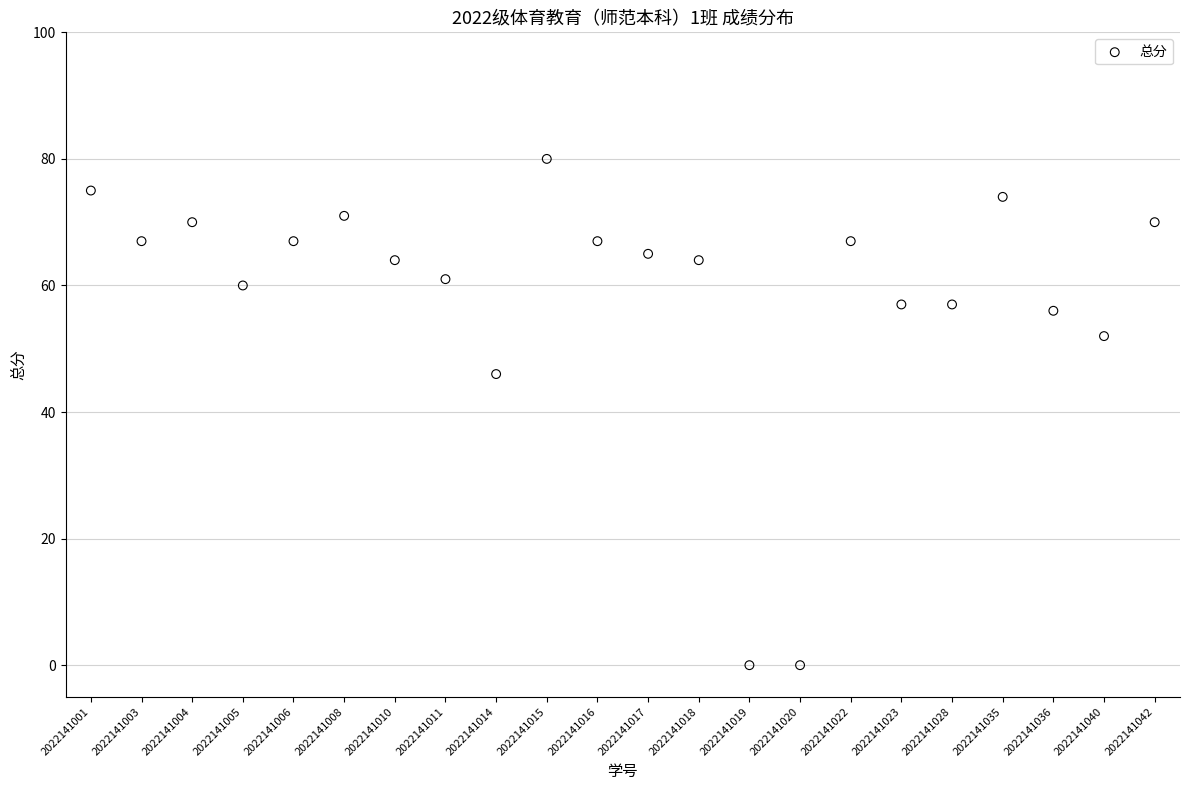

What is the range of Y values (max minus min)?

80